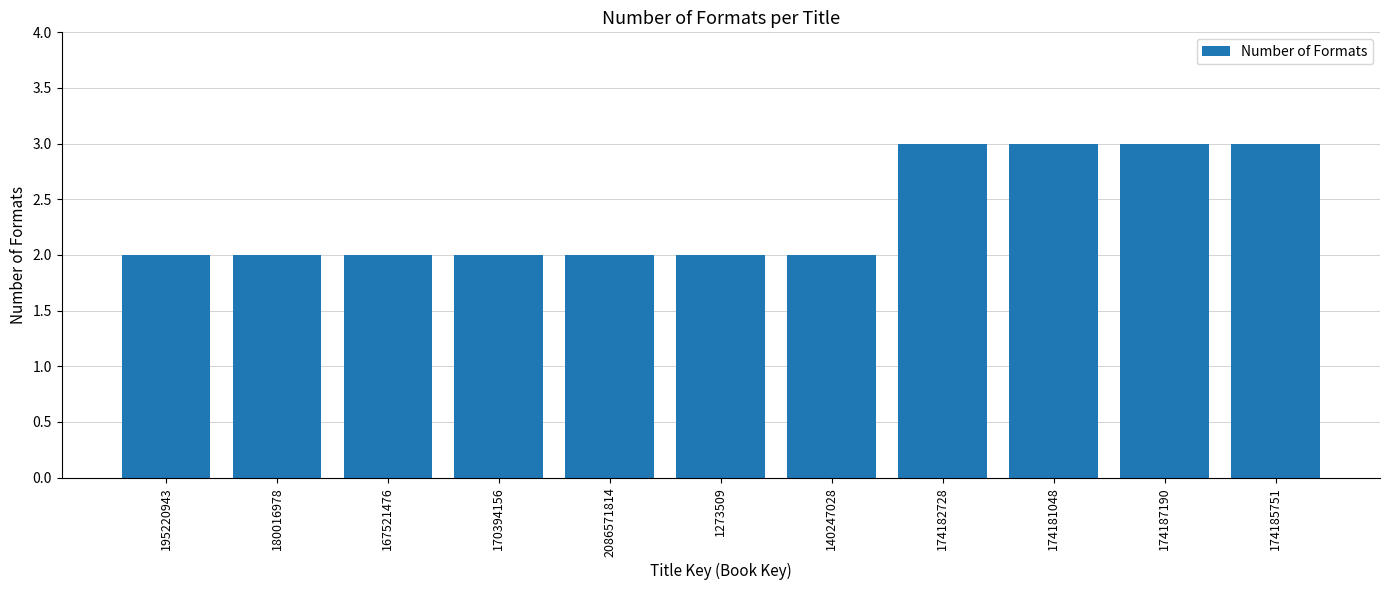

How many values are between 2 and 3?

11